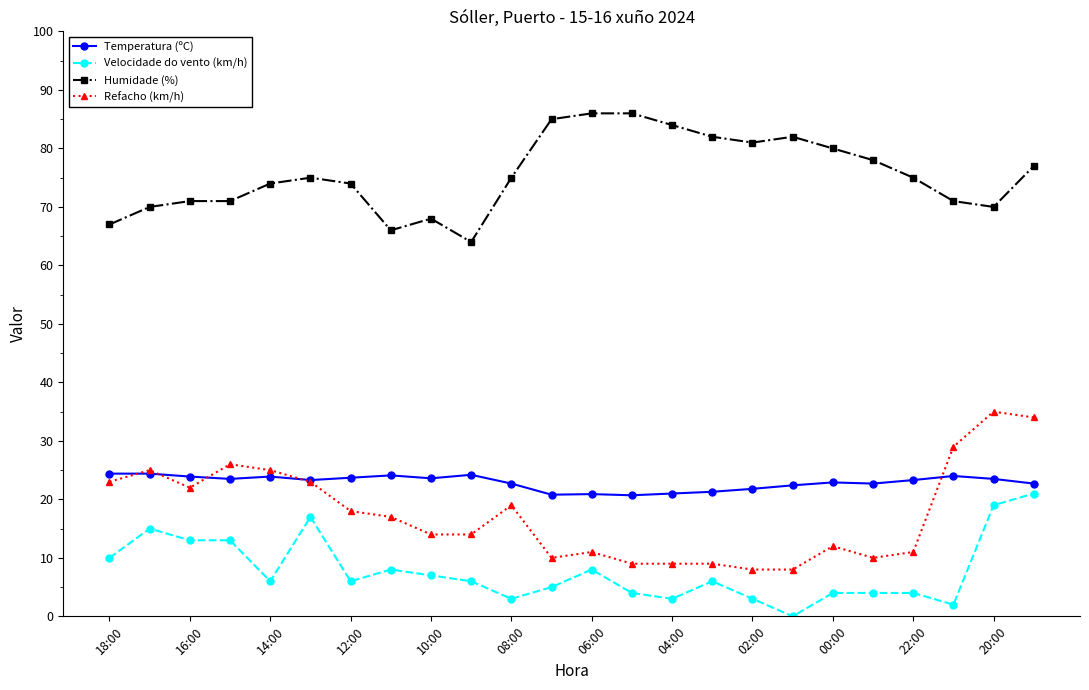

Which series has the largest range (max minus min)?

Refacho (km/h)